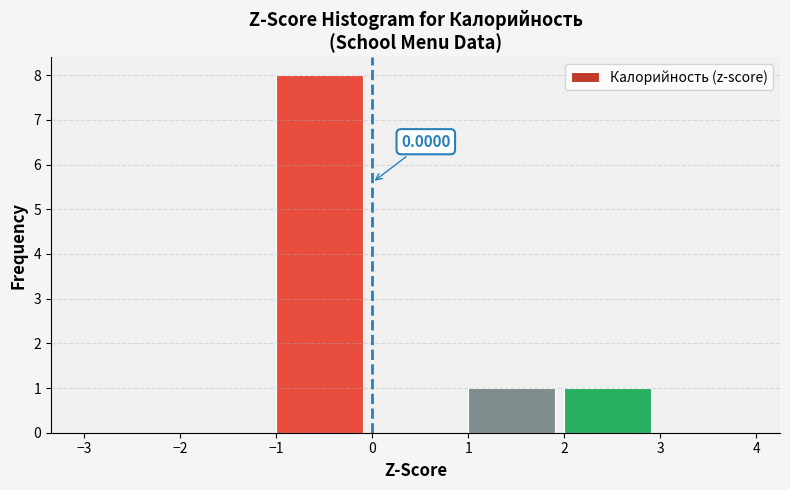

Over which range of the x-axis is the bar tallest?

-1 to 0